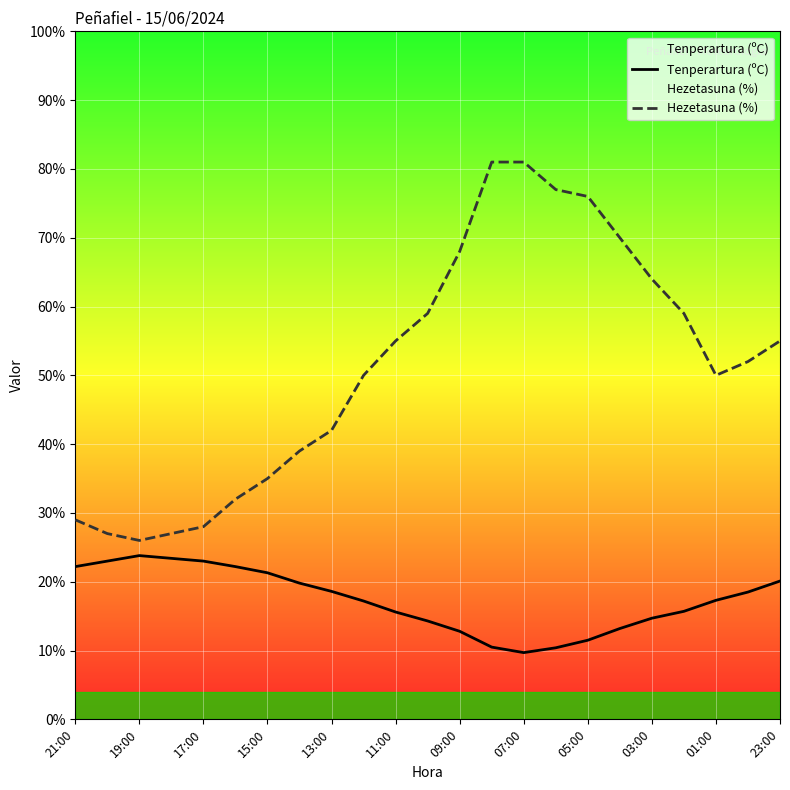

What is the difference between the maximum and minimum values in the Hezetasuna (%) series?

55.0